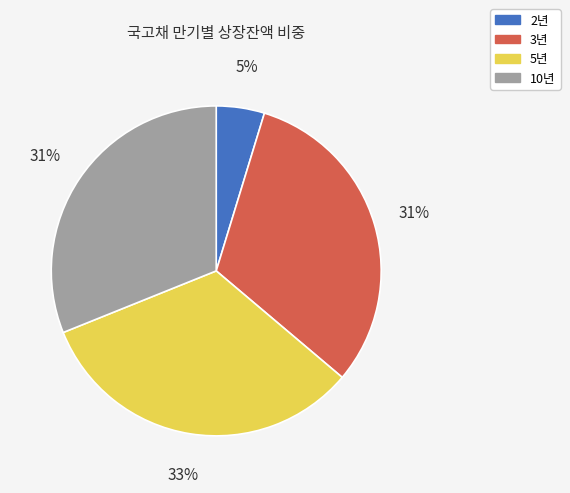

Does 3년 account for over 50% of the chart?

No